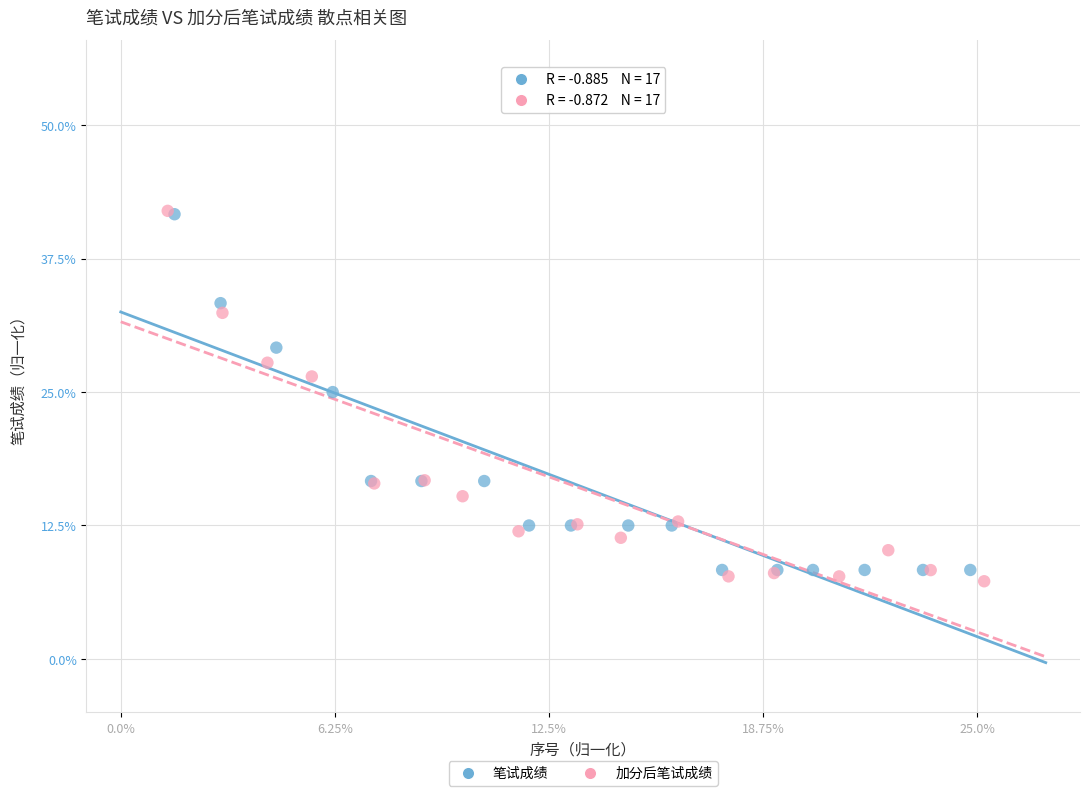

What are all the series names shown in the legend?

笔试成绩, 加分后笔试成绩